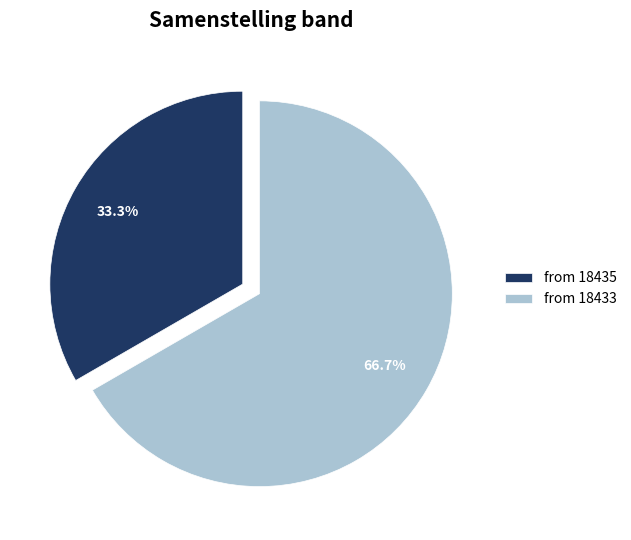

Is there any slice that represents more than half of the pie?

Yes